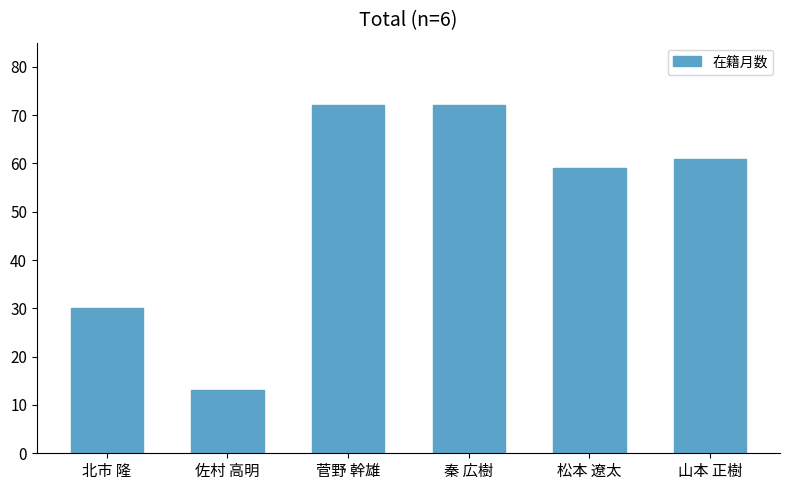

How many distinct data groups are displayed?

1